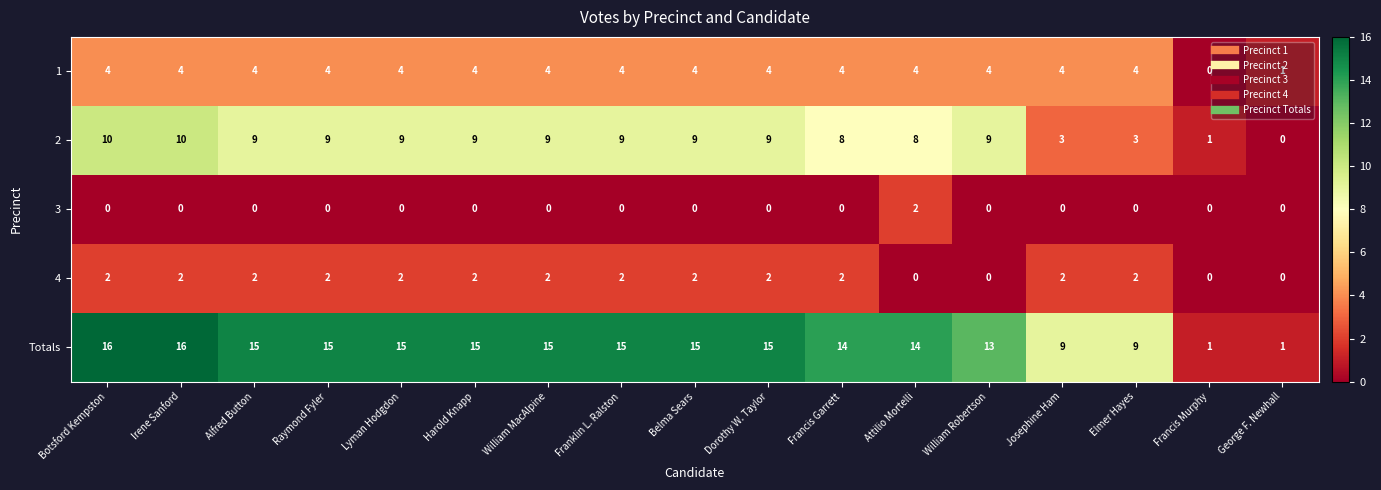

Count the number of categories in the chart.

17